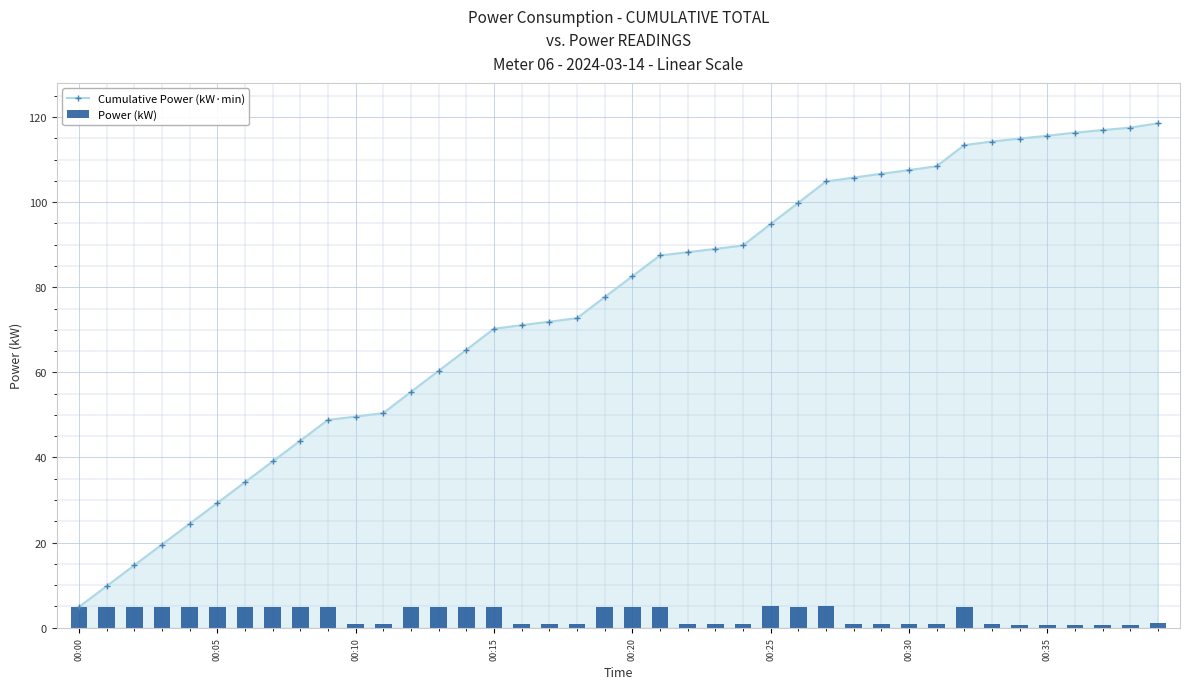

The value of Cumulative Power (kW·min) at 00:25 is 134.4. True or false?

False